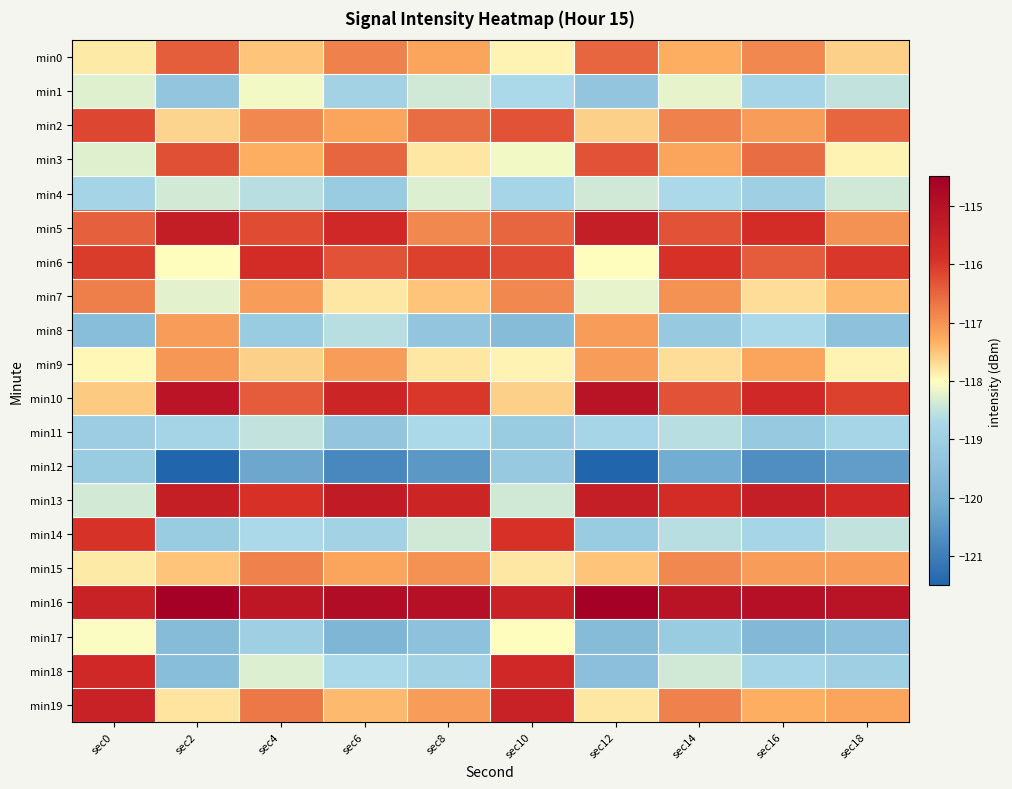

Reading left to right, extract all data points from this chart.

min0: sec0=-117.8	sec2=-116.4	sec4=-117.5	sec6=-116.8	sec8=-117.2	sec10=-117.9	sec12=-116.5	sec14=-117.3	sec16=-116.9	sec18=-117.6
min1: sec0=-118.3	sec2=-119.3	sec4=-118.1	sec6=-118.9	sec8=-118.4	sec10=-118.7	sec12=-119.3	sec14=-118.2	sec16=-118.8	sec18=-118.5
min2: sec0=-116.1	sec2=-117.6	sec4=-116.9	sec6=-117.2	sec8=-116.6	sec10=-116.3	sec12=-117.6	sec14=-116.8	sec16=-117.1	sec18=-116.5
min3: sec0=-118.2	sec2=-116.3	sec4=-117.3	sec6=-116.5	sec8=-117.8	sec10=-118.1	sec12=-116.3	sec14=-117.2	sec16=-116.6	sec18=-117.9
min4: sec0=-118.8	sec2=-118.4	sec4=-118.6	sec6=-119.1	sec8=-118.3	sec10=-118.8	sec12=-118.4	sec14=-118.7	sec16=-119.0	sec18=-118.4
min5: sec0=-116.4	sec2=-115.4	sec4=-116.2	sec6=-115.7	sec8=-116.9	sec10=-116.5	sec12=-115.4	sec14=-116.3	sec16=-115.8	sec18=-117.0
min6: sec0=-116.1	sec2=-118.0	sec4=-115.8	sec6=-116.3	sec8=-116.1	sec10=-116.2	sec12=-118.0	sec14=-115.9	sec16=-116.4	sec18=-116.0
min7: sec0=-116.8	sec2=-118.2	sec4=-117.1	sec6=-117.8	sec8=-117.5	sec10=-116.9	sec12=-118.2	sec14=-117.0	sec16=-117.7	sec18=-117.4
min8: sec0=-119.6	sec2=-117.1	sec4=-119.1	sec6=-118.6	sec8=-119.3	sec10=-119.6	sec12=-117.1	sec14=-119.2	sec16=-118.7	sec18=-119.4
min9: sec0=-117.9	sec2=-117.1	sec4=-117.6	sec6=-117.1	sec8=-117.8	sec10=-117.9	sec12=-117.1	sec14=-117.7	sec16=-117.2	sec18=-117.9
min10: sec0=-117.6	sec2=-115.1	sec4=-116.4	sec6=-115.6	sec8=-116.0	sec10=-117.6	sec12=-115.1	sec14=-116.3	sec16=-115.7	sec18=-116.1
min11: sec0=-119.0	sec2=-118.8	sec4=-118.5	sec6=-119.3	sec8=-118.7	sec10=-119.1	sec12=-118.8	sec14=-118.6	sec16=-119.2	sec18=-118.8
min12: sec0=-119.1	sec2=-121.5	sec4=-120.2	sec6=-120.8	sec8=-120.5	sec10=-119.2	sec12=-121.5	sec14=-120.1	sec16=-120.7	sec18=-120.4
min13: sec0=-118.4	sec2=-115.4	sec4=-115.9	sec6=-115.3	sec8=-115.6	sec10=-118.4	sec12=-115.4	sec14=-115.8	sec16=-115.4	sec18=-115.7
min14: sec0=-115.9	sec2=-119.1	sec4=-118.7	sec6=-118.9	sec8=-118.4	sec10=-115.9	sec12=-119.1	sec14=-118.6	sec16=-118.8	sec18=-118.5
min15: sec0=-117.8	sec2=-117.5	sec4=-116.8	sec6=-117.2	sec8=-117.0	sec10=-117.8	sec12=-117.5	sec14=-116.9	sec16=-117.1	sec18=-117.1
min16: sec0=-115.5	sec2=-114.5	sec4=-115.2	sec6=-114.9	sec8=-115.0	sec10=-115.5	sec12=-114.5	sec14=-115.1	sec16=-115.0	sec18=-115.1
min17: sec0=-118.0	sec2=-119.6	sec4=-119.0	sec6=-119.8	sec8=-119.4	sec10=-118.0	sec12=-119.6	sec14=-119.1	sec16=-119.7	sec18=-119.5
min18: sec0=-115.7	sec2=-119.5	sec4=-118.3	sec6=-118.7	sec8=-118.9	sec10=-115.7	sec12=-119.5	sec14=-118.4	sec16=-118.8	sec18=-119.0
min19: sec0=-115.5	sec2=-117.8	sec4=-116.7	sec6=-117.4	sec8=-117.1	sec10=-115.5	sec12=-117.8	sec14=-116.8	sec16=-117.3	sec18=-117.2